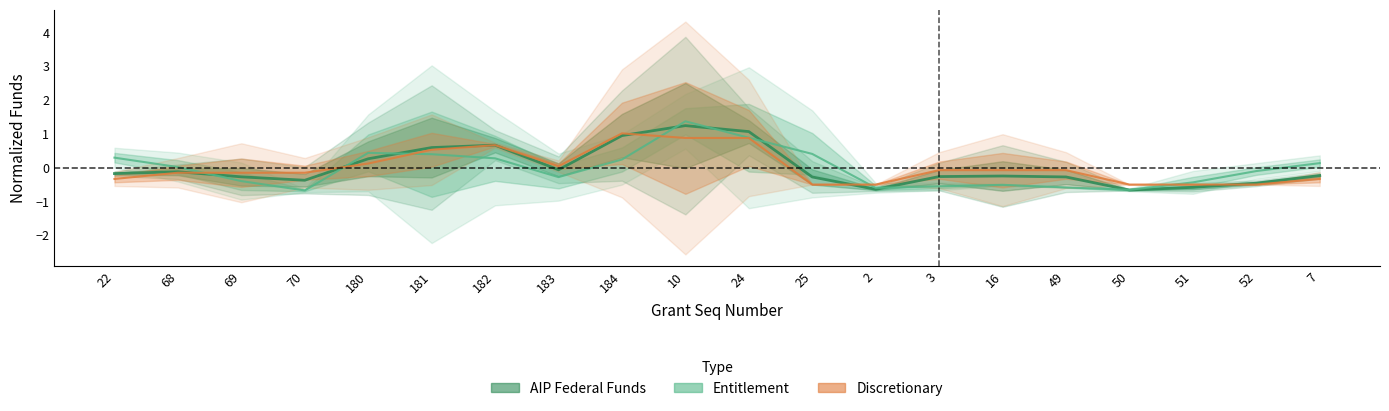

Is it true that Entitlement equals 0.4 at 182?

False